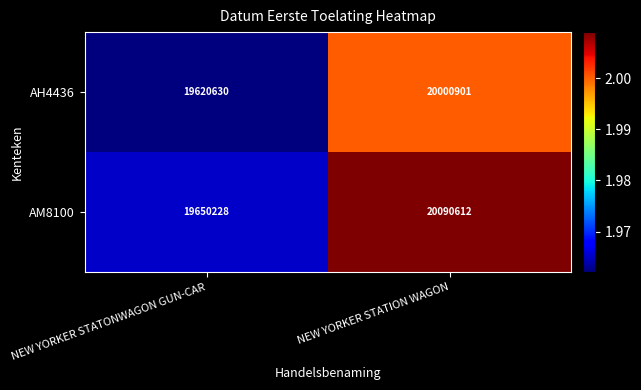

The value of AH4436 at NEW YORKER STATONWAGON GUN-CAR is 7999113. True or false?

False